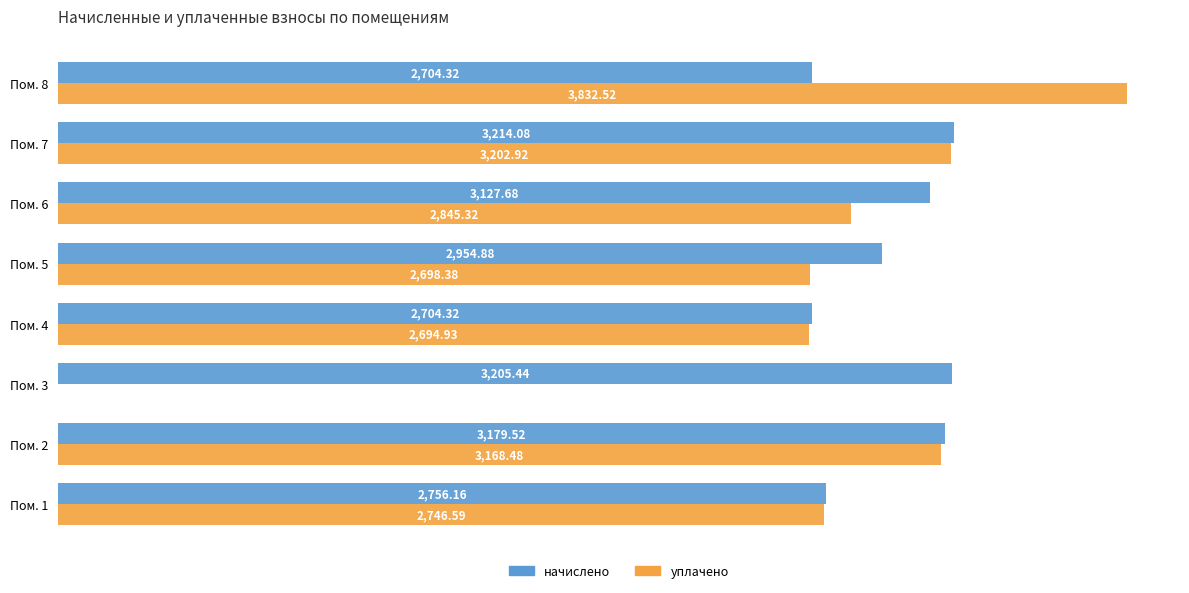

What is the sum of the уплачено values at Пом. 5 and Пом. 8?

6530.9